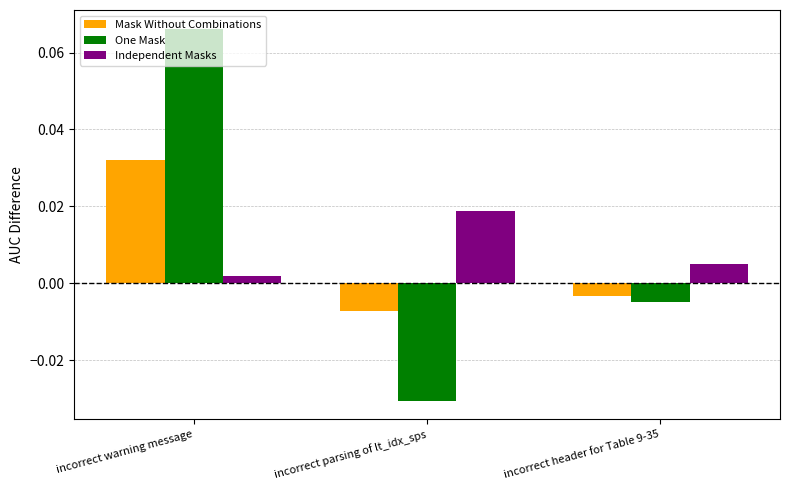

What position from the right is incorrect header for Table 9-35?

1